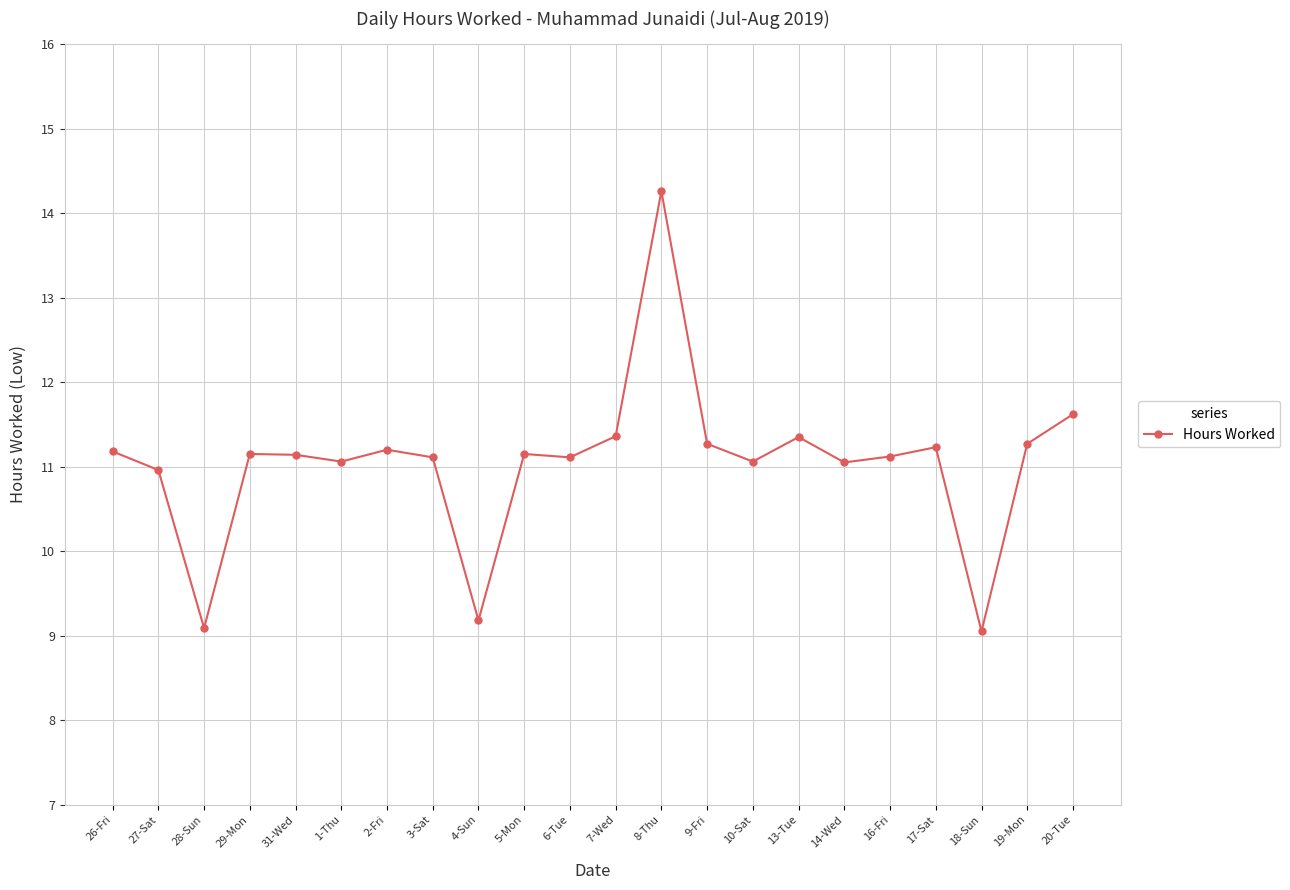

Which category has the highest value across all series?

8-Thu